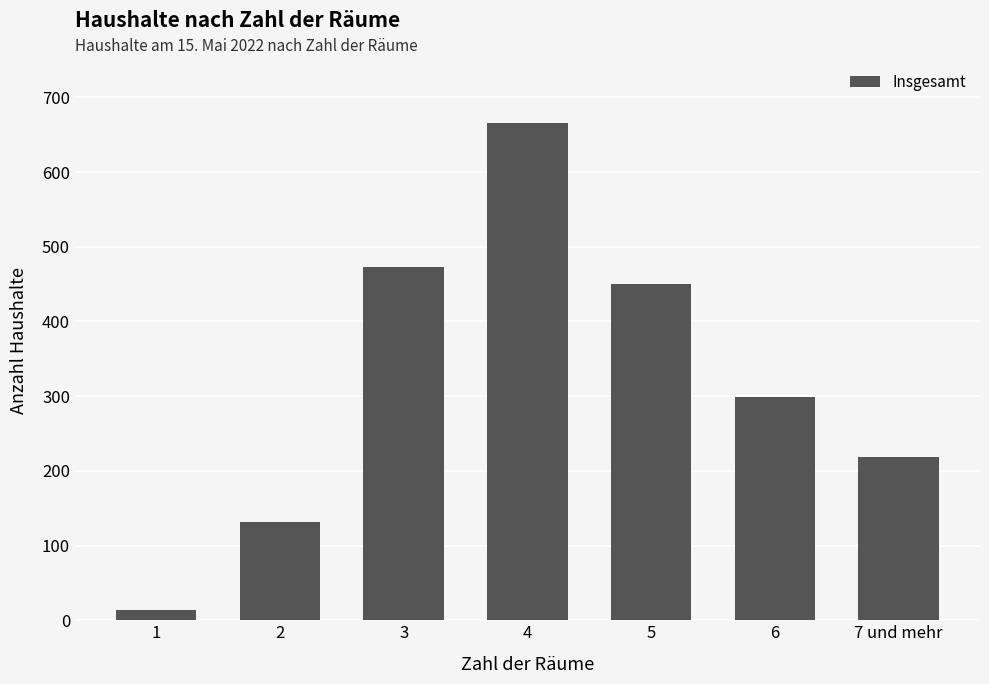

What is the average value?

322